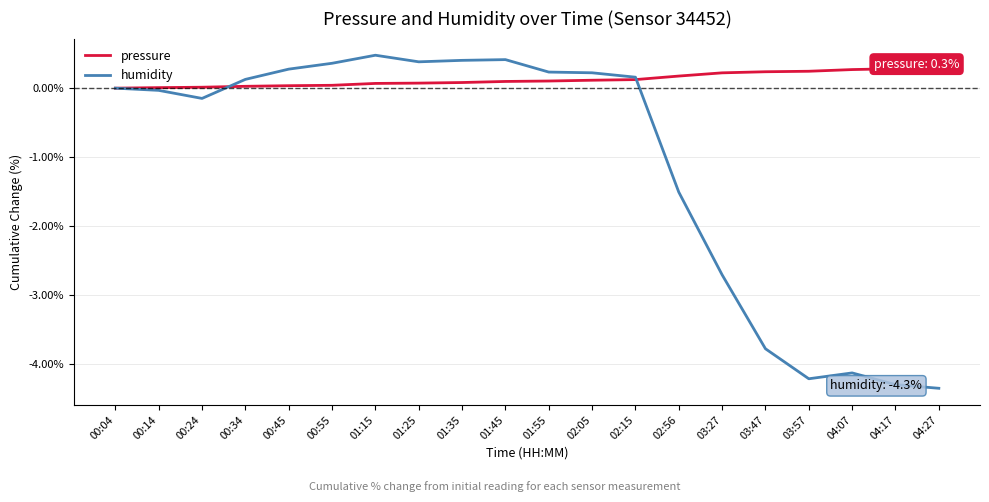

What is the maximum value for humidity?

0.5